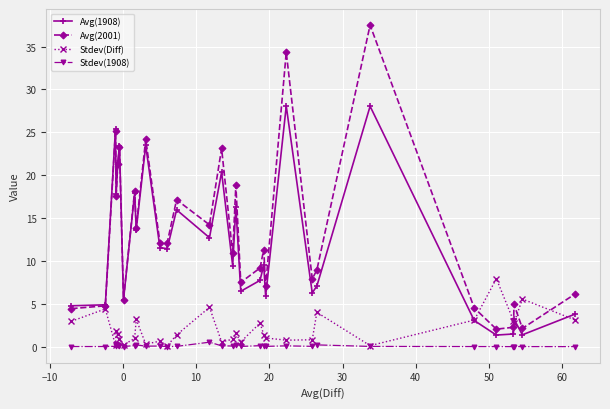

What is the maximum value for Avg(1908)?

28.1